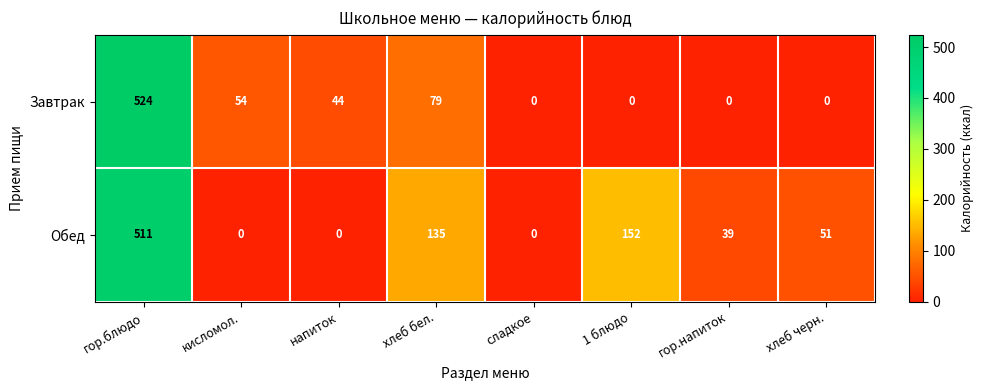

Reading left to right, list all the values displayed in this chart.

Завтрак: 524	54	44	79	0	0	0	0
Обед: 511	0	0	135	0	152	39	51